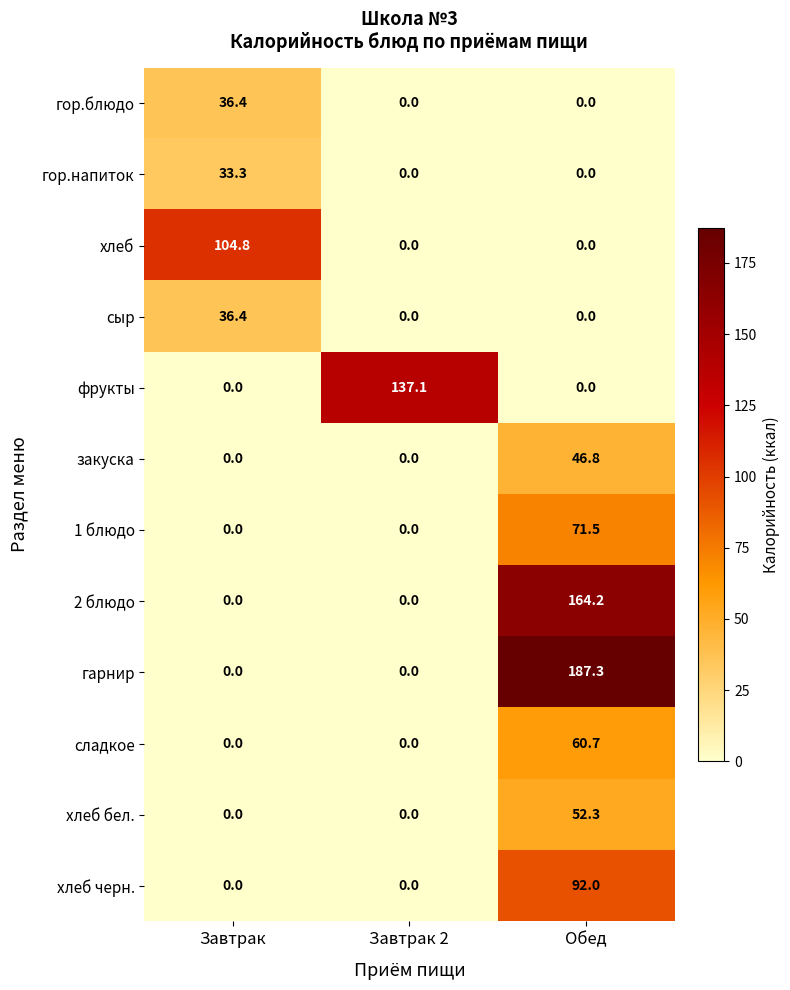

The гор.напиток series shows 10.8 at Обед. True or false?

False